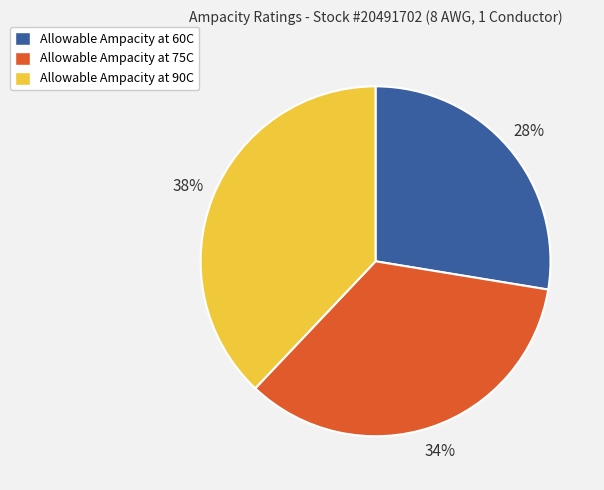

Approximately how many times larger is the value at Allowable Ampacity at 75C compared to Allowable Ampacity at 90C?

0.9